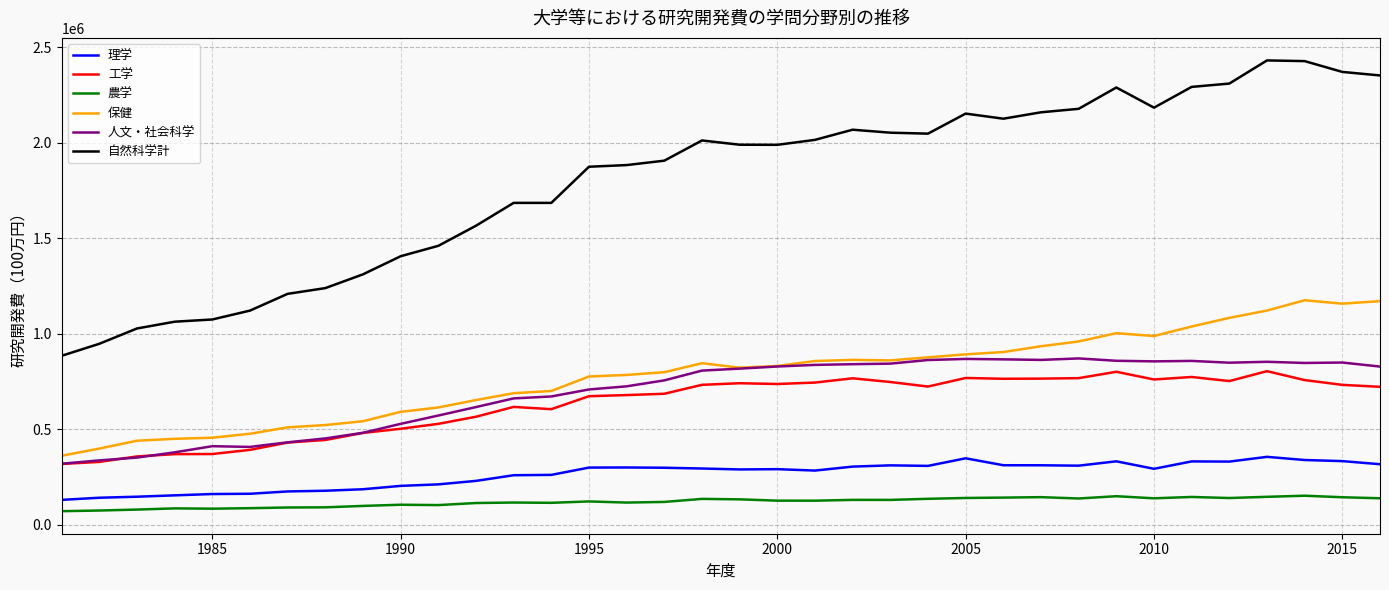

What is the minimum value shown in the chart?

72245